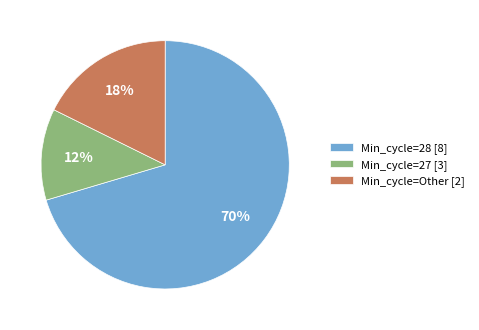

What is the smallest slice in the pie chart?

Min_cycle=27 [3]